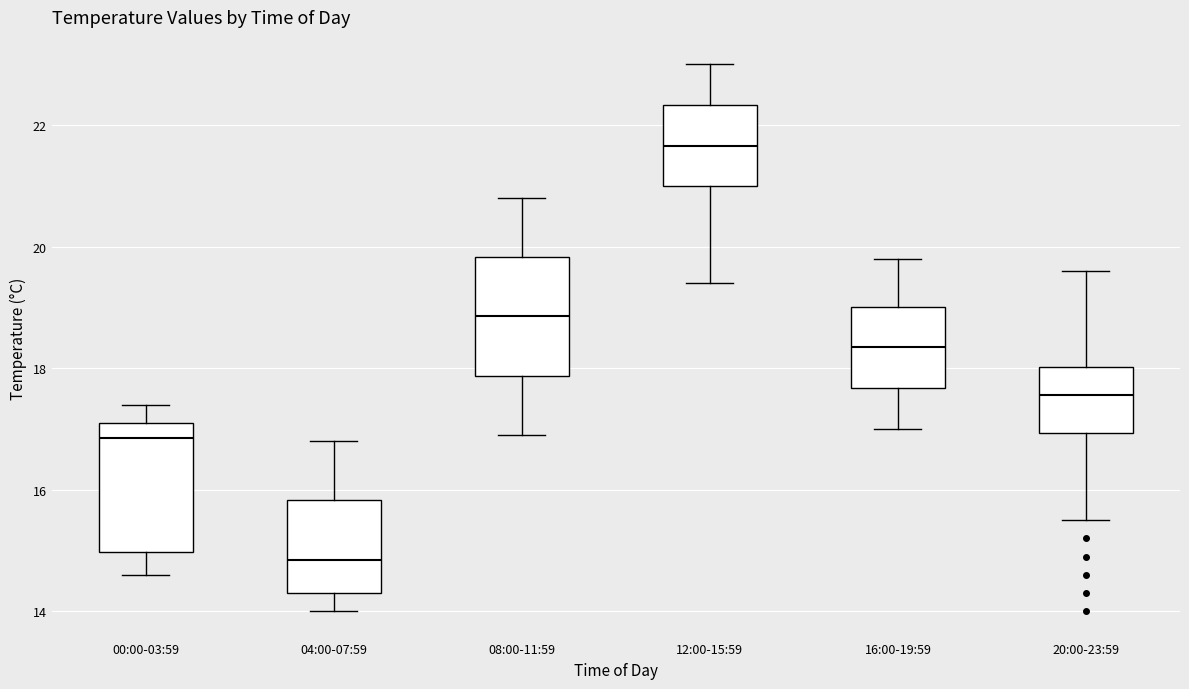

Reading left to right, transcribe this box plot: for each box, give where its median line is, the range the box spans, and where its two whiskers end, as read against the y-axis. The values are not printed on the chart, so give them approximately, as read against the axis.

00:00-03:59: median 16.8, box 15.0 to 17.2, whiskers 14.6 to 17.4
04:00-07:59: median 14.8, box 14.4 to 15.8, whiskers 14.0 to 16.8
08:00-11:59: median 18.8, box 17.8 to 19.8, whiskers 17.0 to 20.8
12:00-15:59: median 21.6, box 21.0 to 22.4, whiskers 19.4 to 23.0
16:00-19:59: median 18.4, box 17.6 to 19.0, whiskers 17.0 to 19.8
20:00-23:59: median 17.6, box 17.0 to 18.0, whiskers 15.6 to 19.6